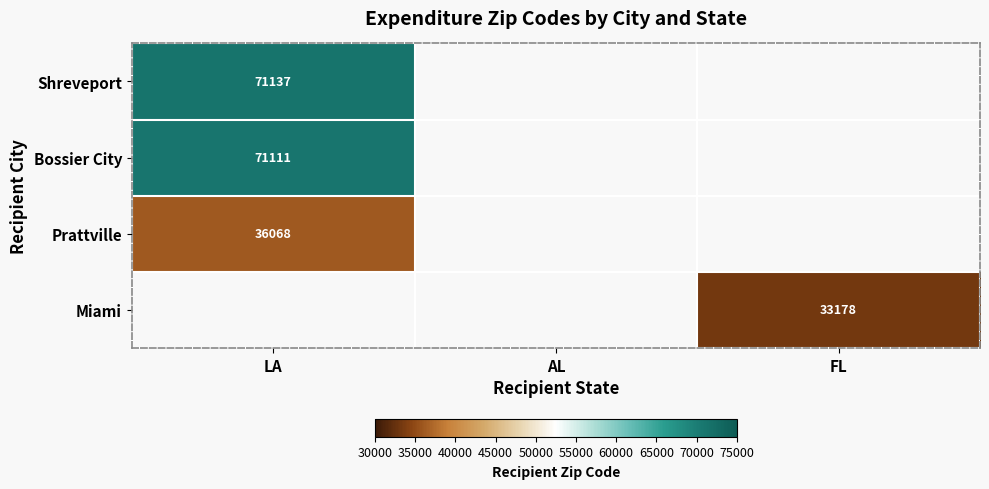

The Shreveport series shows 71137 at LA. True or false?

True